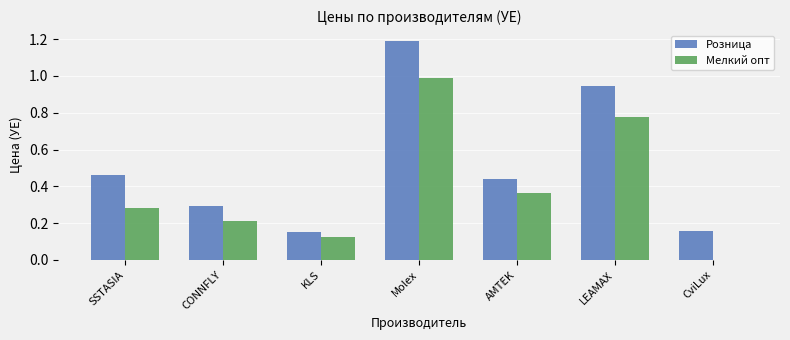

Is the value of Розница at CviLux greater than the value of Мелкий опт at Molex?

No